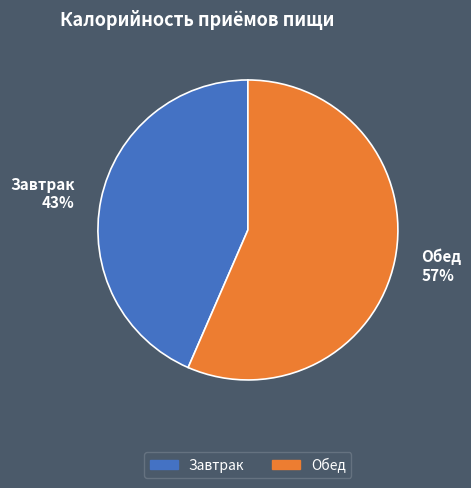

How many segments does this pie chart have?

2